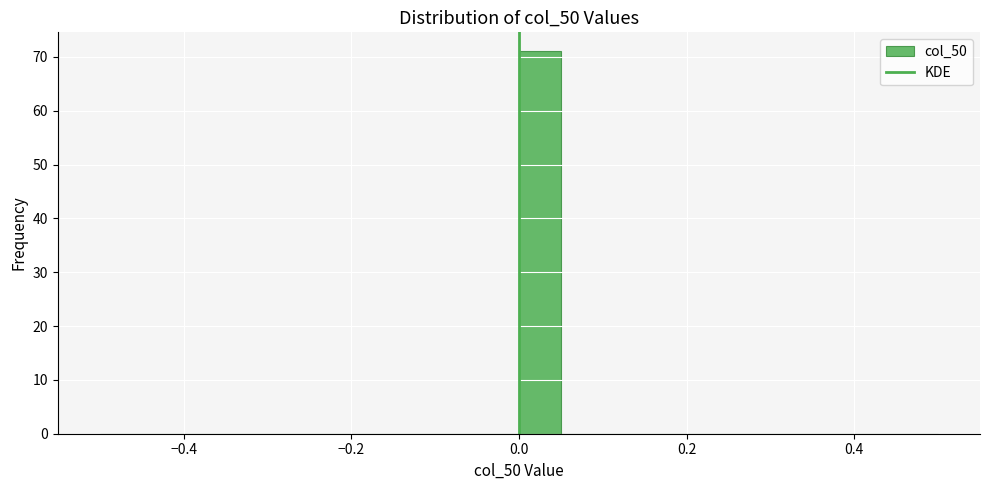

Around what value on the x-axis is the tallest bar? Give the approximate position of its centre, as read against the axis.

0.02